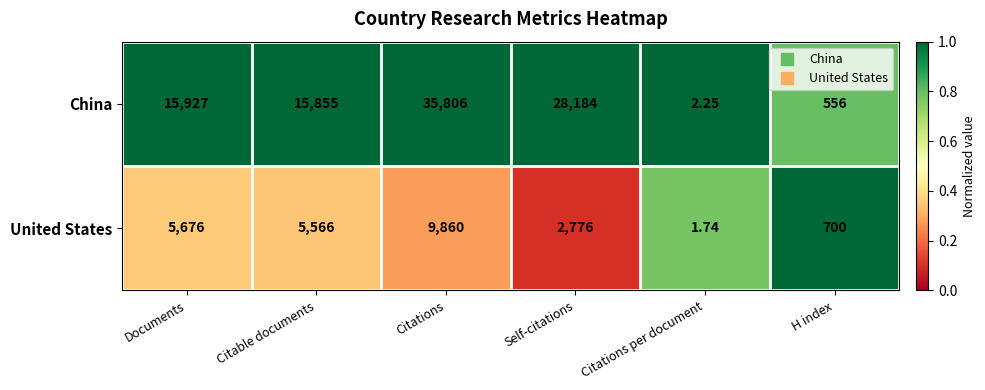

What is the spread (max minus min) of values at Documents?

10251.0